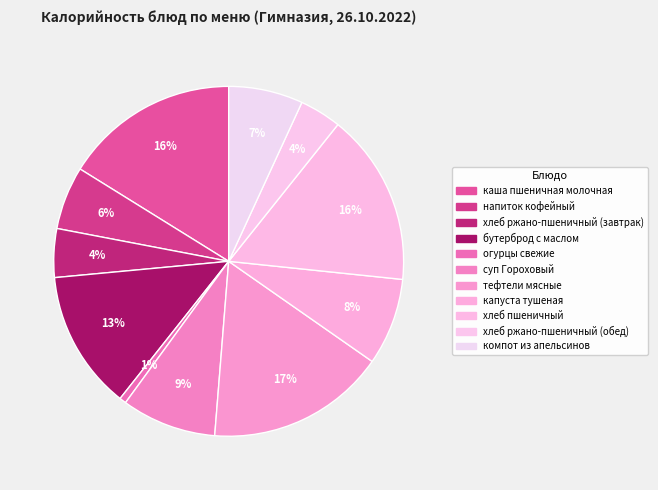

How many segments does this pie chart have?

11